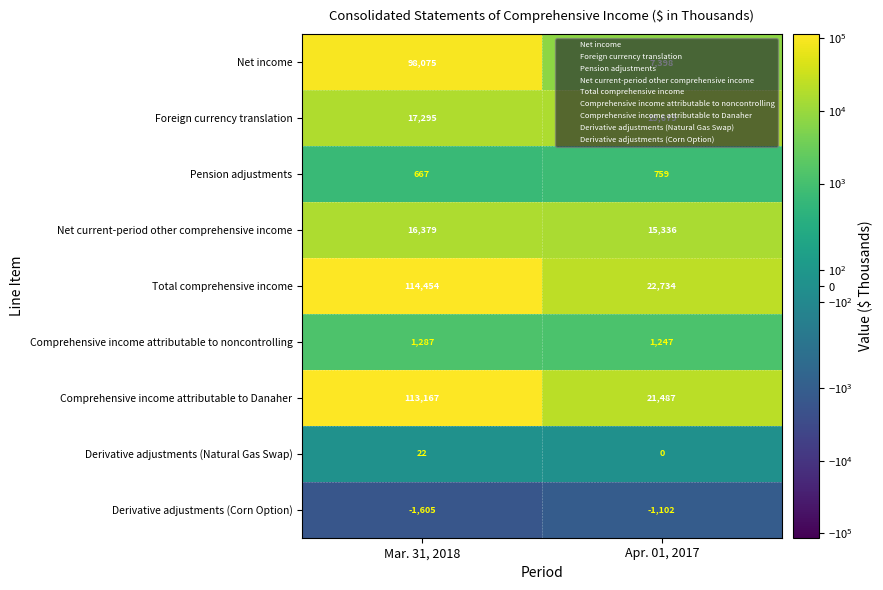

What is the difference between the maximum and minimum values in the Derivative adjustments (Corn Option) series?

503